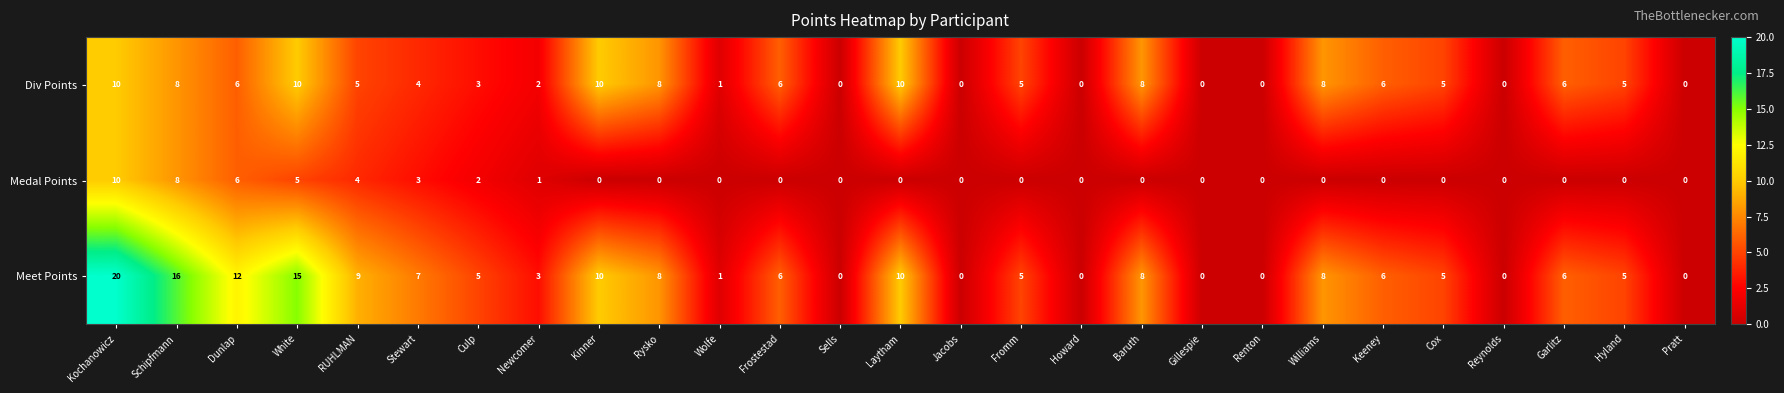

List the series in order of their overall mean, highest first.

Meet Points, Div Points, Medal Points